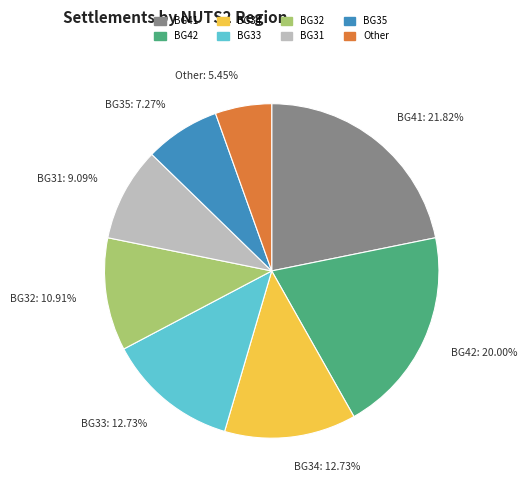

Do BG35 and BG31 together represent more than half of the pie?

No